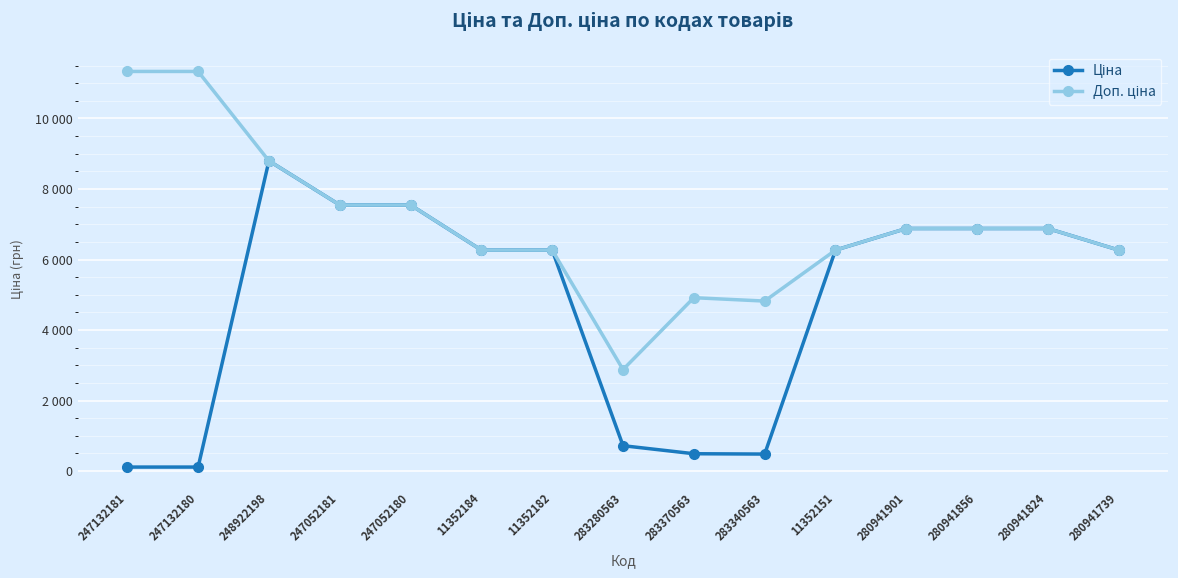

Reading left to right, what are all the values shown in this chart?

Ціна: 113.3	113.3	8797.6	7545.9	7545.9	6266.7	6266.7	719.6	491.7	482.1	6266.7	6879.5	6879.5	6879.5	6266.7
Доп. ціна: 11334.0	11334.0	8797.6	7545.9	7545.9	6266.7	6266.7	2878.5	4917.4	4821.4	6266.7	6879.5	6879.5	6879.5	6266.7